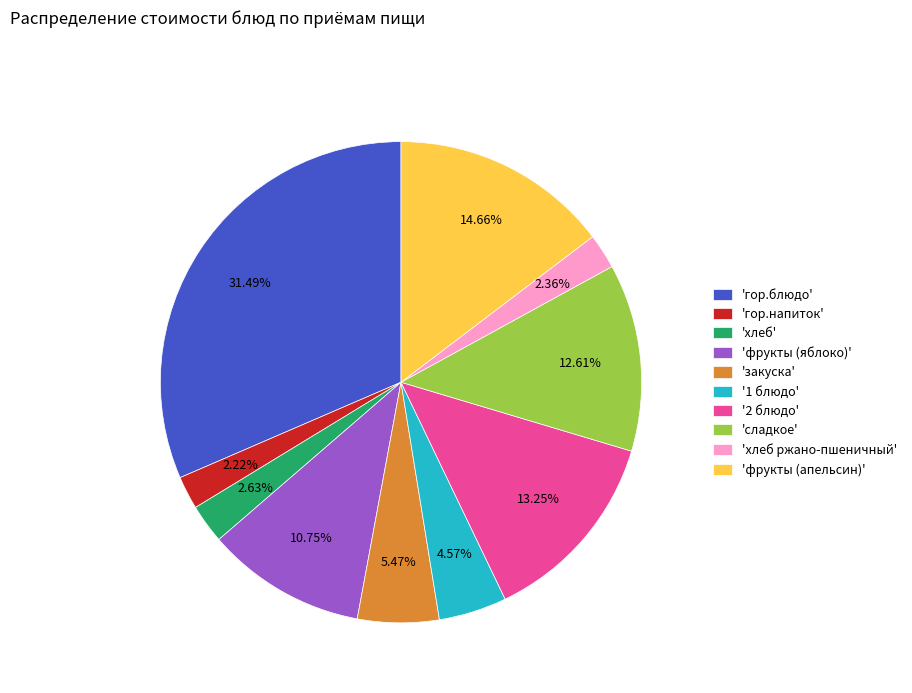

Approximately how many times larger is the value at 'фрукты (яблоко)' compared to '1 блюдо'?

2.4